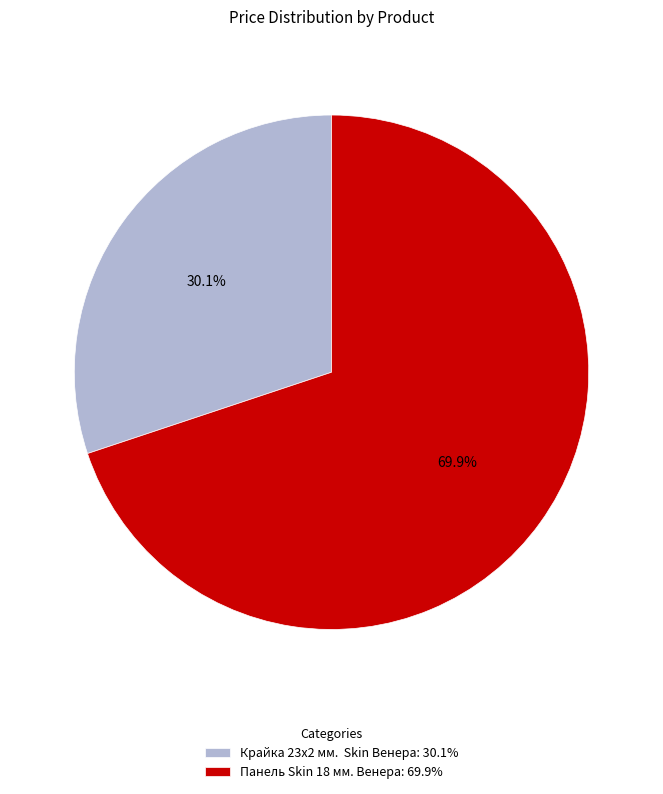

True or false: Панель Skin 18 мм. Венера accounts for 70% of the total.

True